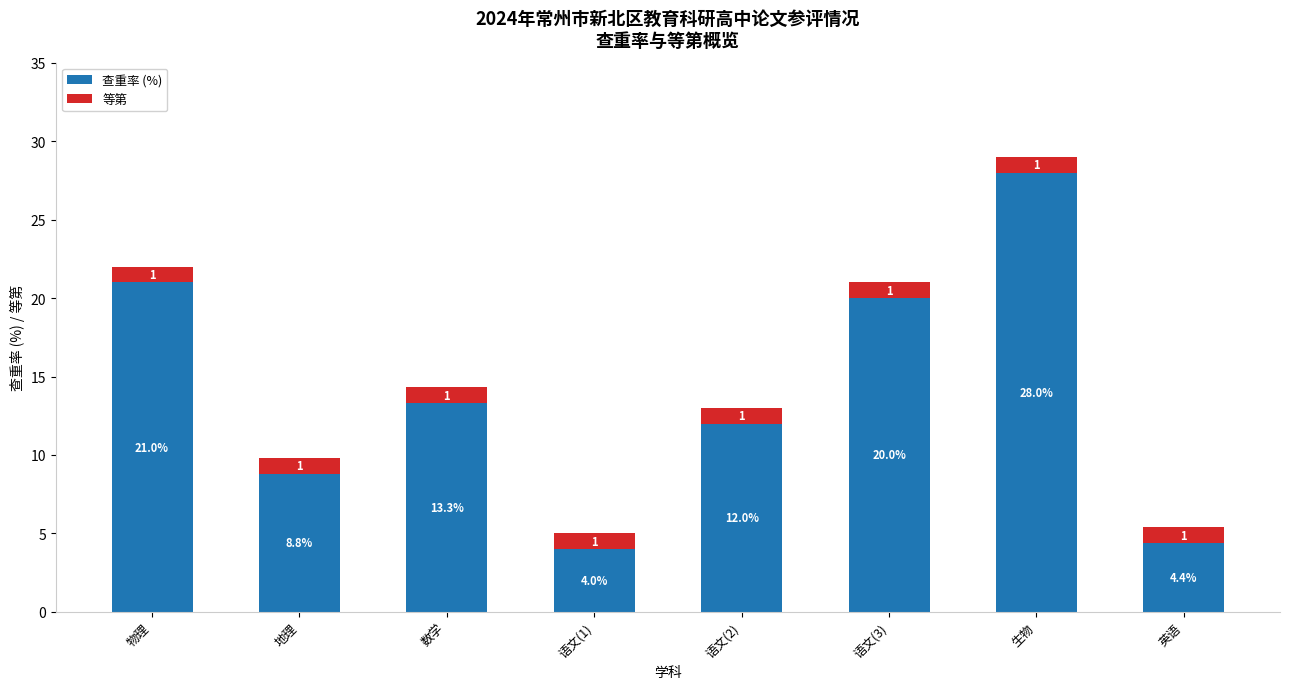

What is the sum of the 查重率 (%) values at 语文(3) and 物理?

41.0